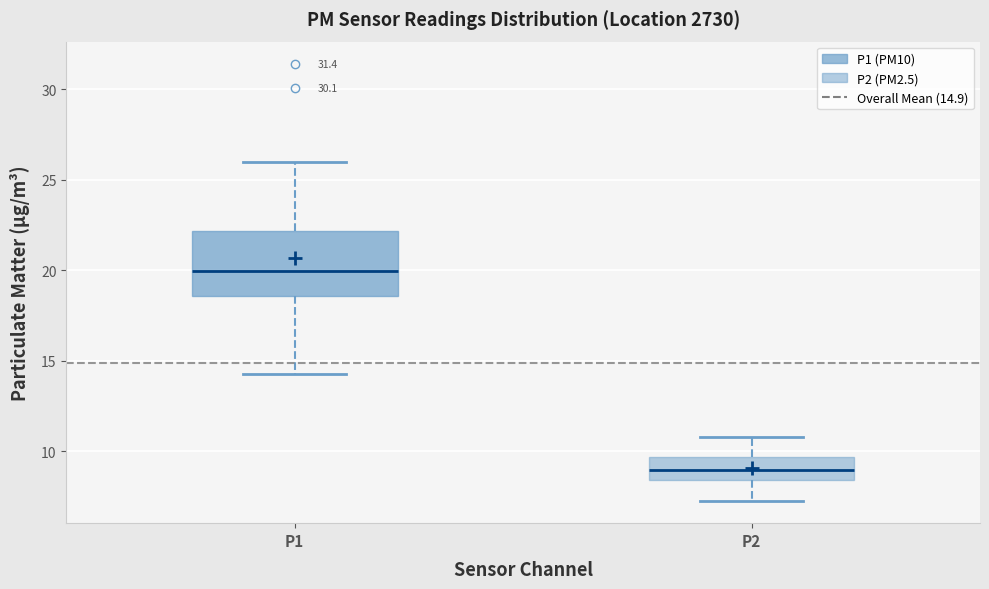

Which box's median line is the lowest?

P2